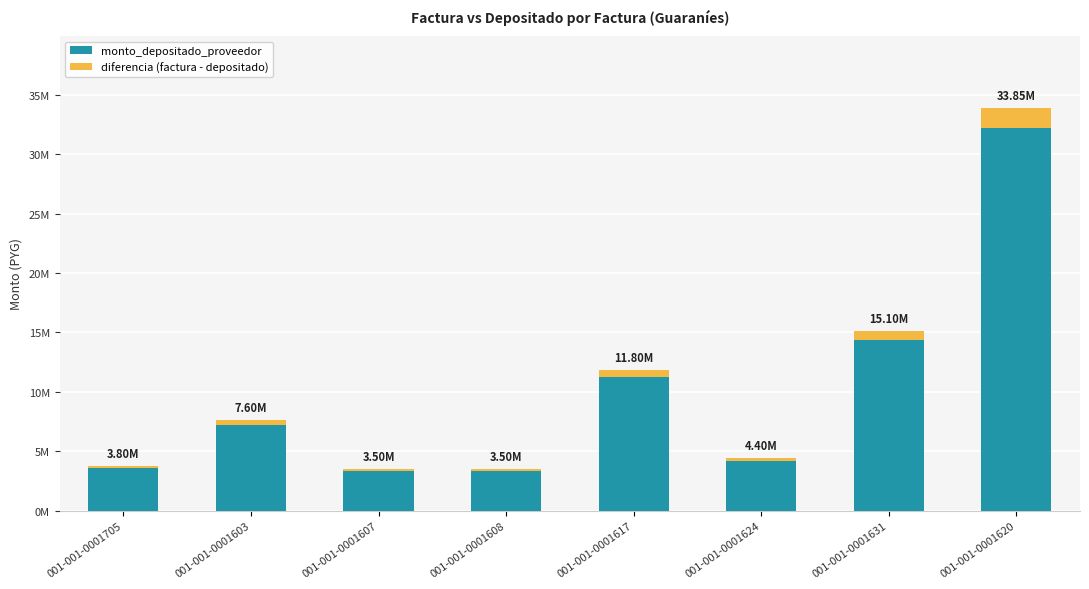

What is the label of the 6th bar from the left?

001-001-0001624